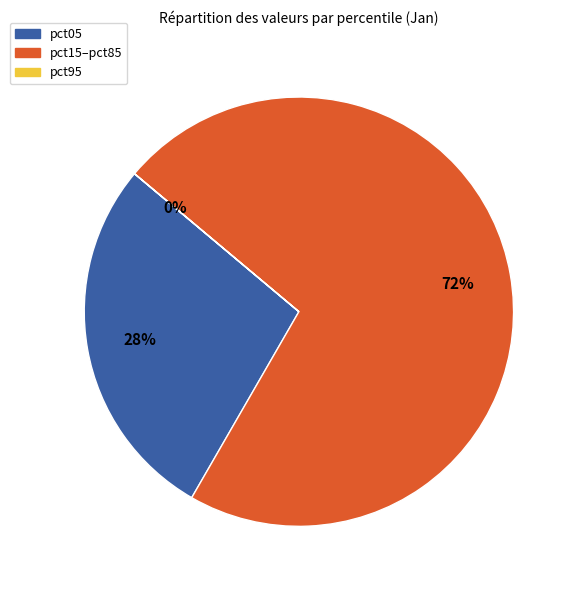

To the nearest percent, what is the difference between the largest and smallest slice percentages?

72%